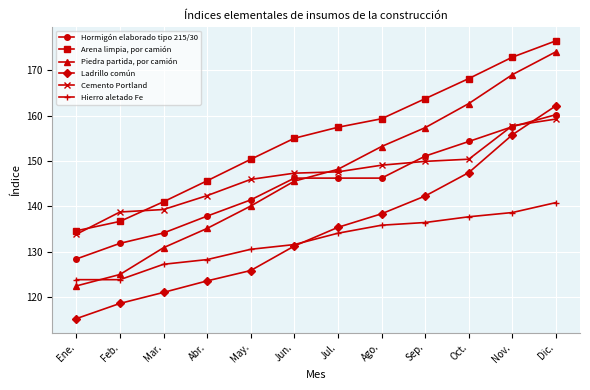

Reading left to right, transcribe all the data shown in this chart.

Hormigón elaborado tipo 215/30: 128.4	131.8	134.1	137.8	141.4	146.2	146.2	146.2	151.1	154.3	157.6	160.2
Arena limpia, por camión: 134.6	136.6	141.0	145.6	150.4	155.0	157.4	159.3	163.7	168.2	172.9	176.5
Piedra partida, por camión: 122.4	124.9	130.8	135.1	140.0	145.5	148.1	153.2	157.3	162.7	169.0	174.1
Ladrillo común: 115.2	118.5	121.0	123.5	125.8	131.2	135.3	138.3	142.3	147.4	155.8	162.2
Cemento Portland: 133.8	138.7	139.3	142.3	145.9	147.3	147.6	149.1	149.9	150.4	157.8	159.2
Hierro aletado Fe: 123.8	123.8	127.2	128.2	130.5	131.5	134.0	135.8	136.4	137.7	138.6	140.8